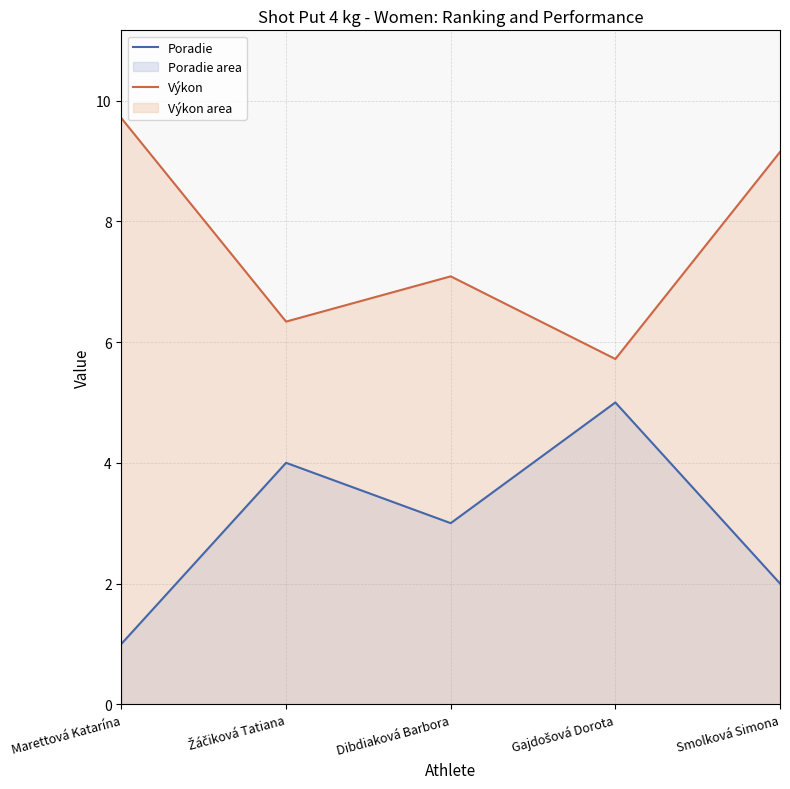

At which category does the chart reach its peak across all series?

Marettová Katarína